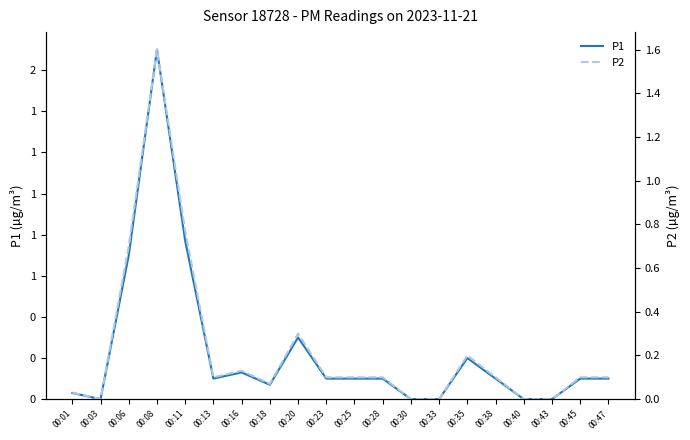

True or false: P2 and P1 cross at least once.

False